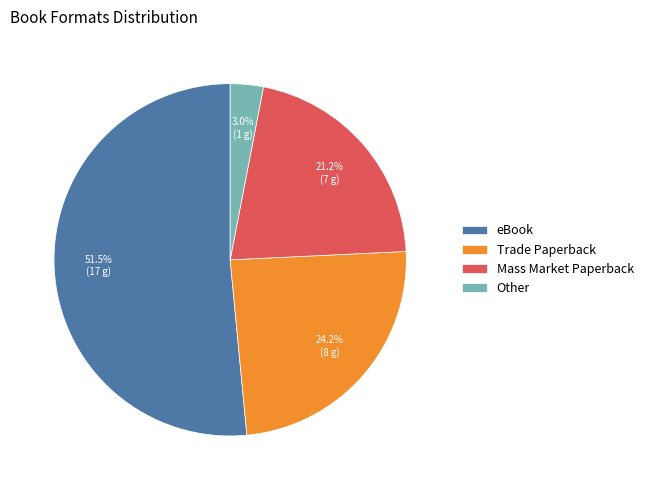

Count the number of slices in the pie.

4